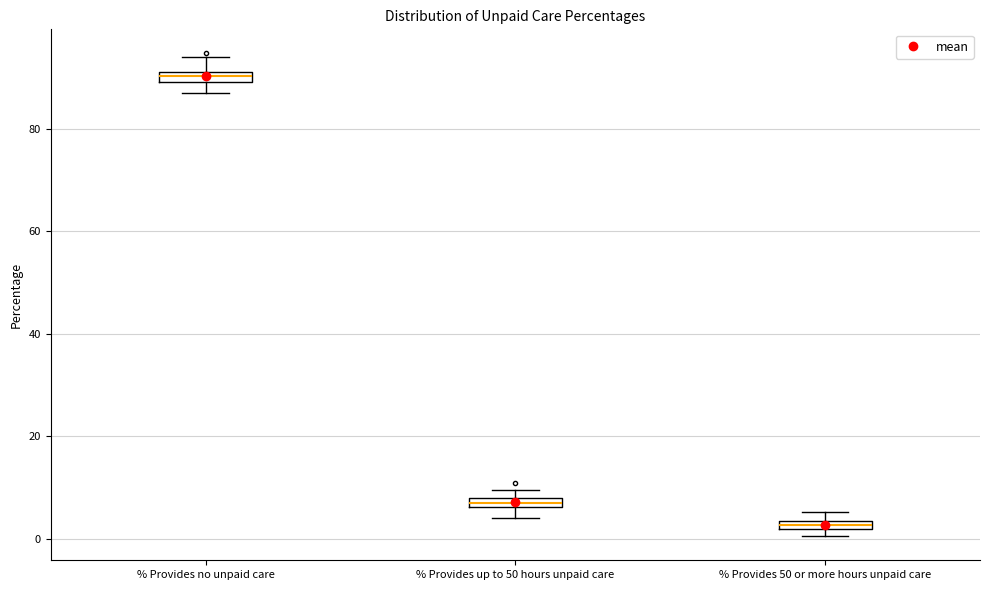

Where is the upper edge of the box for % Provides 50 or more hours unpaid care on the y-axis? The values are not printed on the chart, so give them approximately, as read against the axis.

4